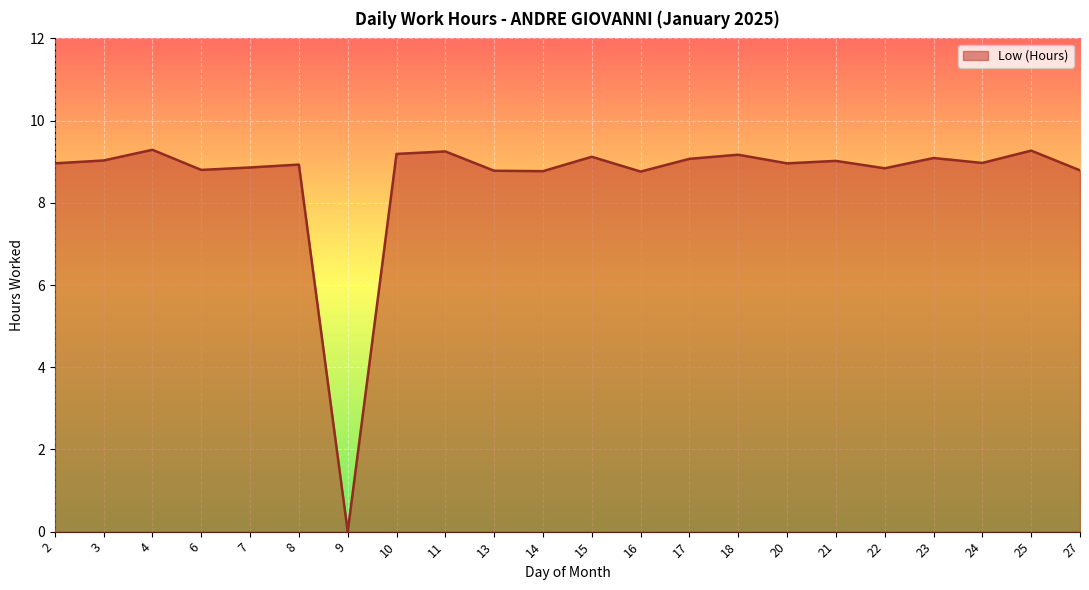

What is the average value?

8.6